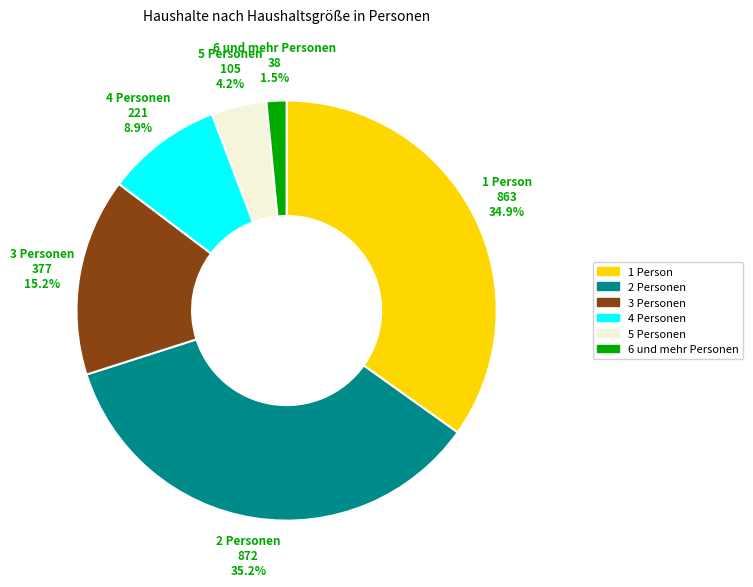

The 4 Personen slice represents 17% of the pie. True or false?

False